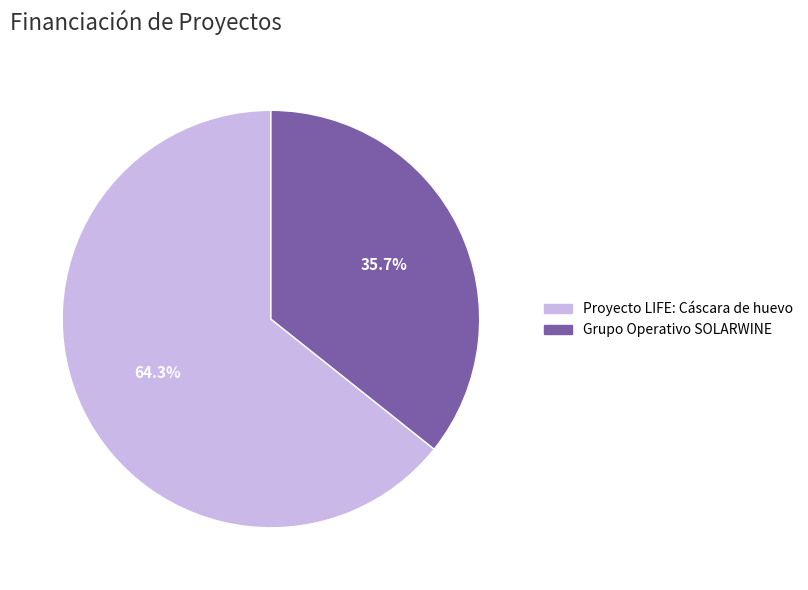

Between Grupo Operativo SOLARWINE and Proyecto LIFE: Cáscara de huevo, which is larger?

Proyecto LIFE: Cáscara de huevo